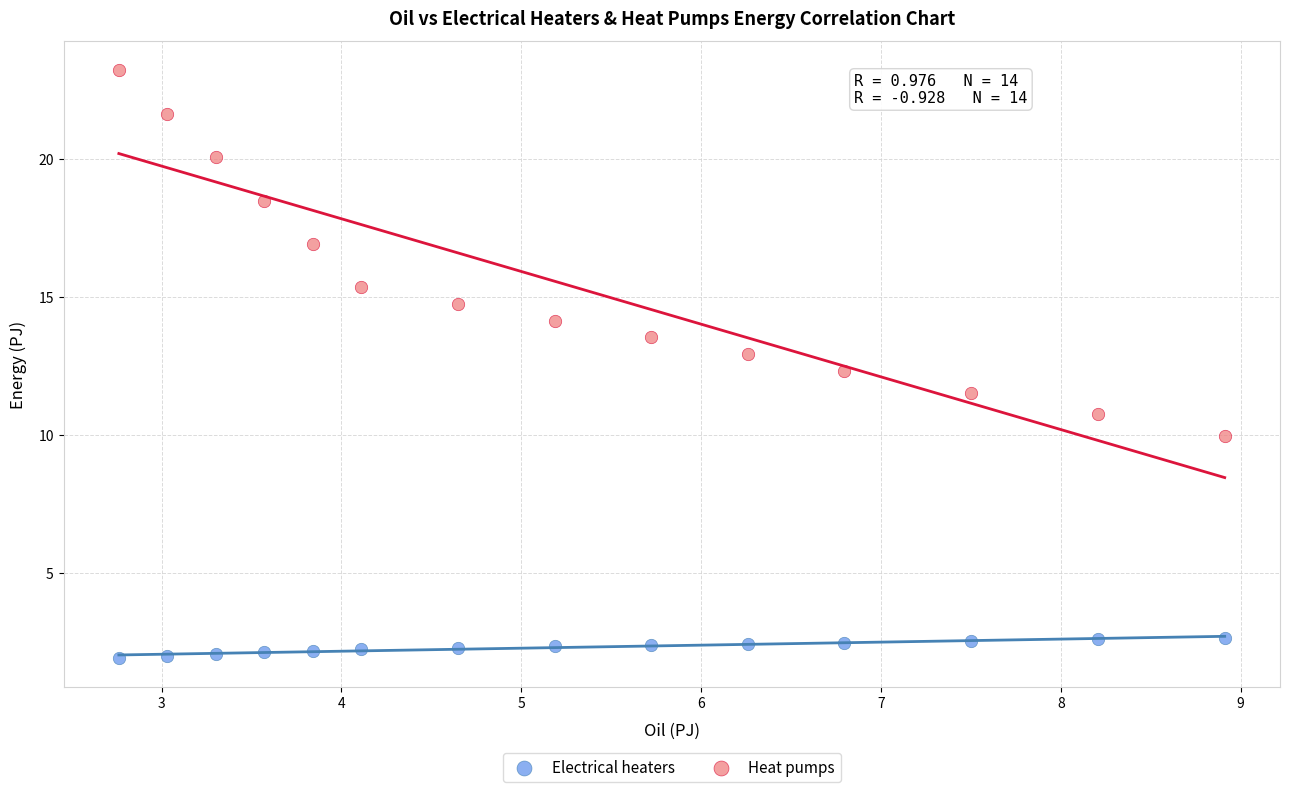

Which series has the largest Y range (max minus min)?

Heat pumps